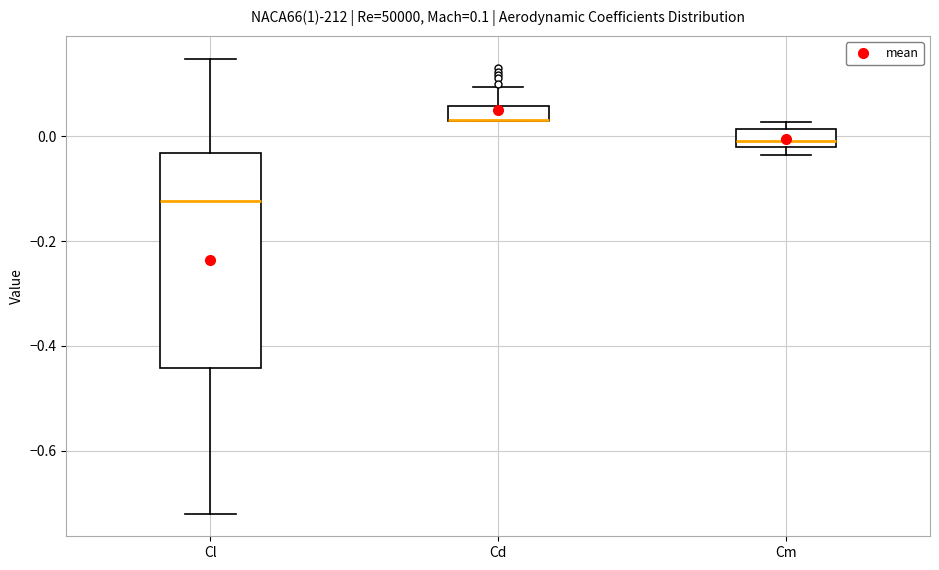

Comparing the boxes themselves (not the whiskers), which one is the tallest?

Cl